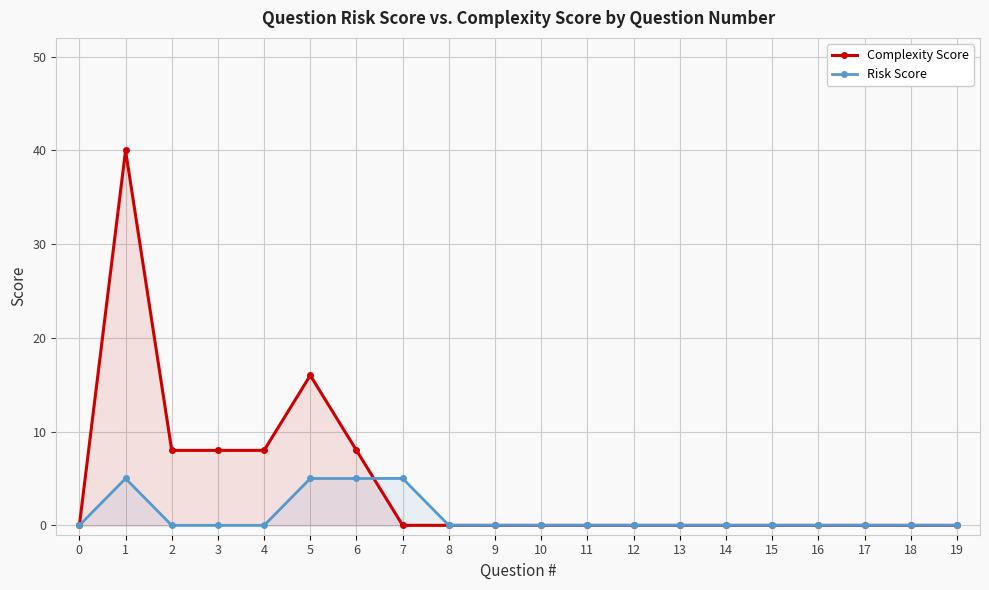

At 8, list the series in order from smallest to largest.

Complexity Score, Risk Score